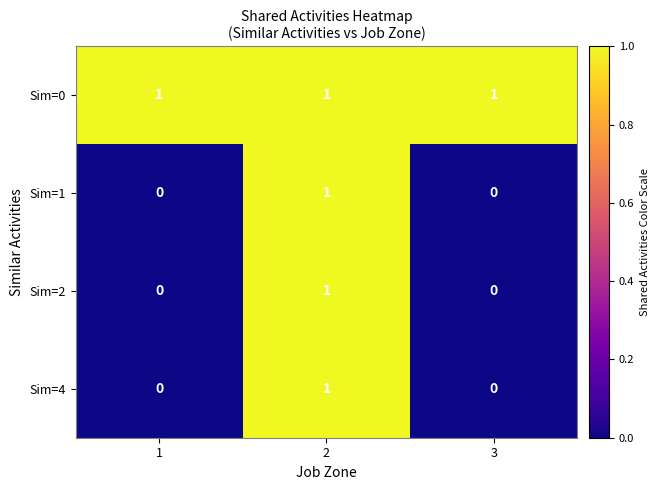

What is the difference between the highest and lowest values at 1?

1